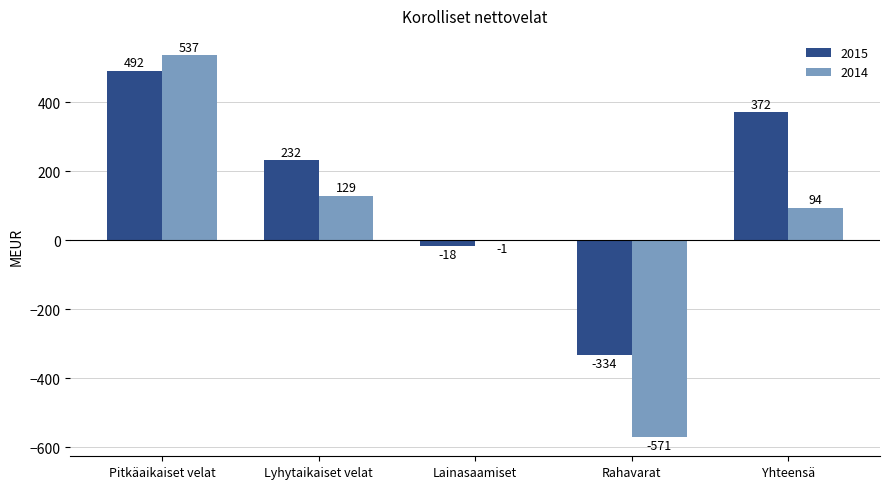

Reading left to right, extract all data points from this chart.

2015: Pitkäaikaiset velat=492	Lyhytaikaiset velat=232	Lainasaamiset=-18	Rahavarat=-334	Yhteensä=372
2014: Pitkäaikaiset velat=537	Lyhytaikaiset velat=129	Lainasaamiset=-1	Rahavarat=-571	Yhteensä=94